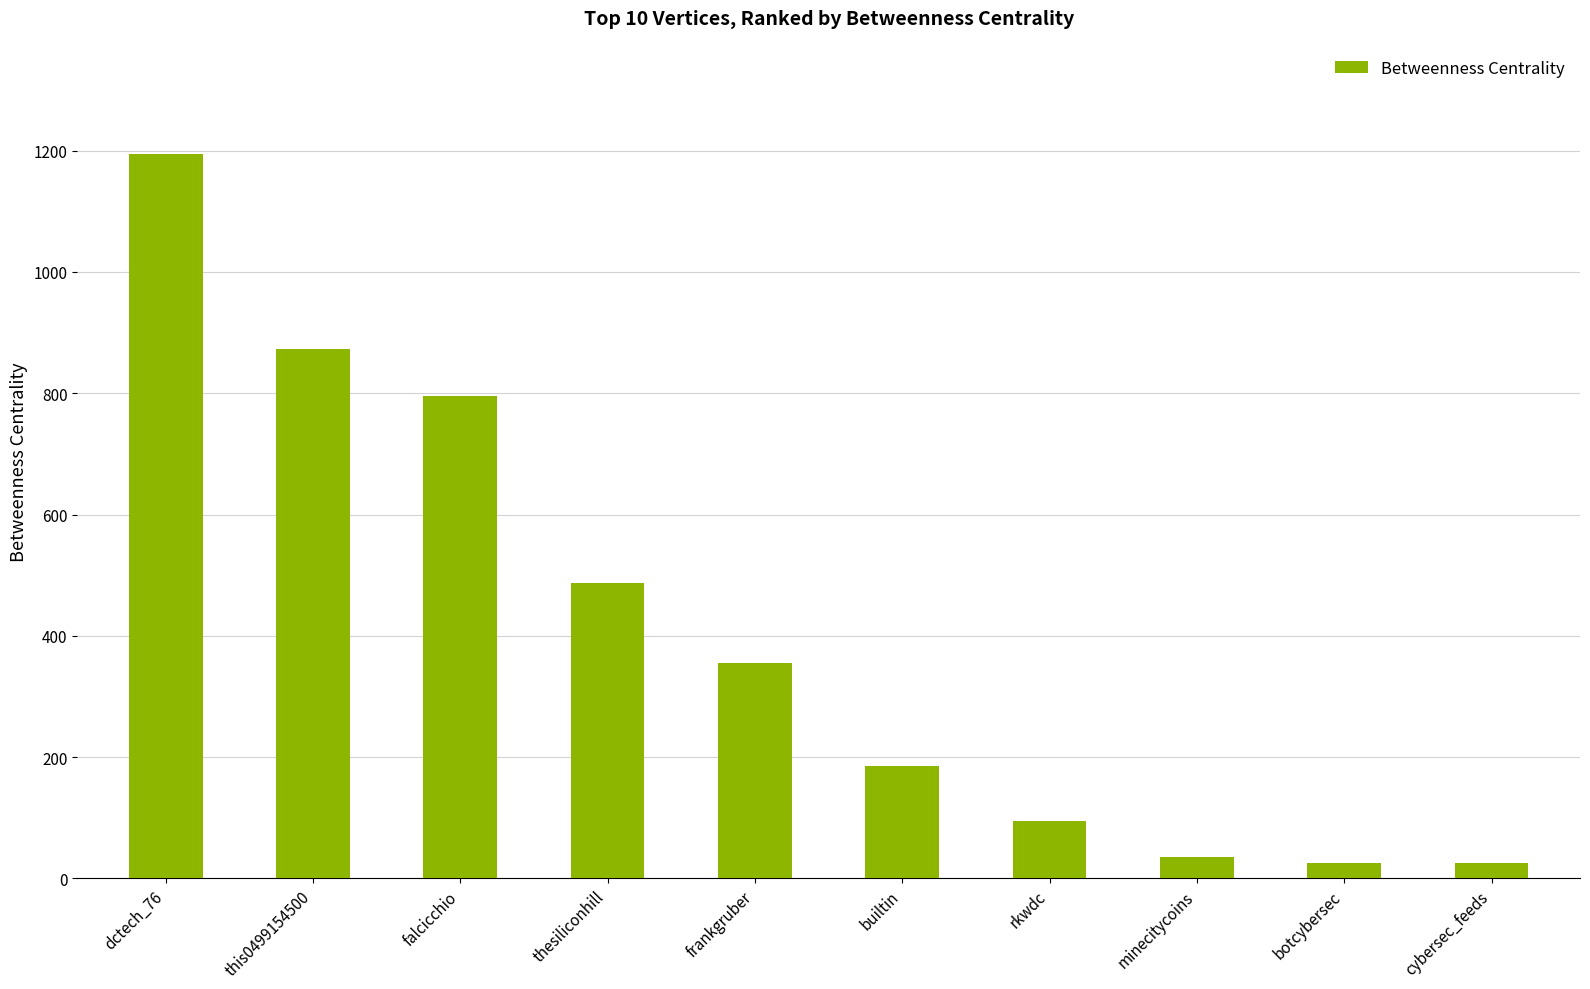

What is the average value?

407.2